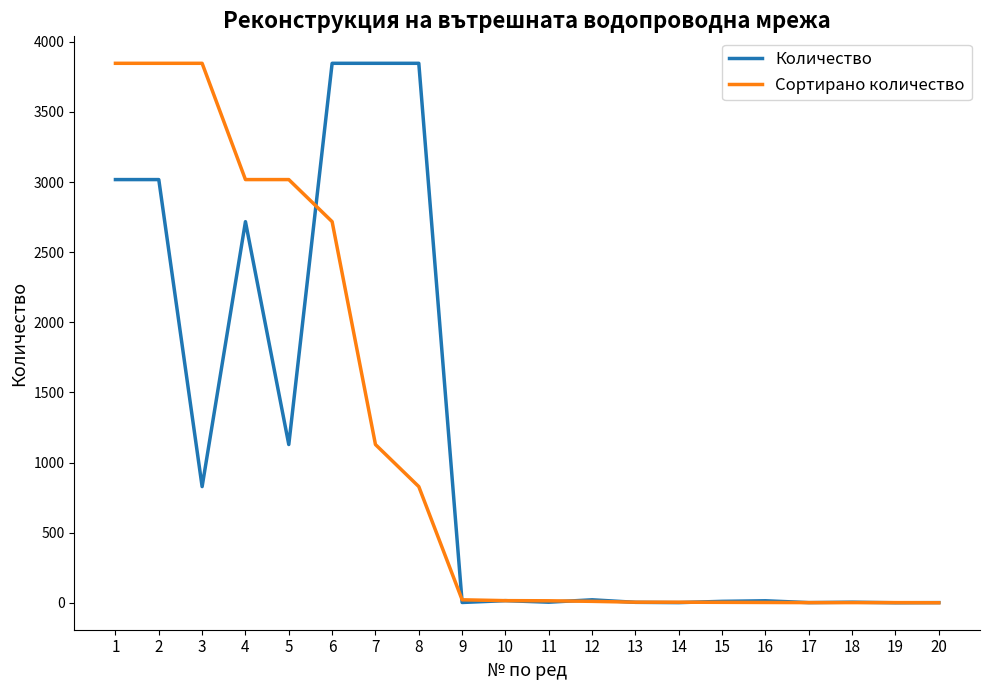

How many lines are shown in the chart?

2